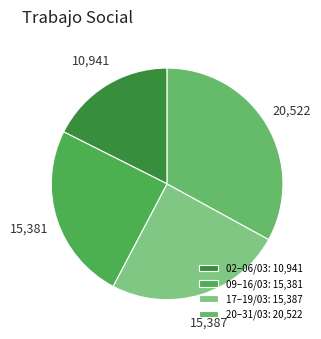

Count the number of slices in the pie.

4